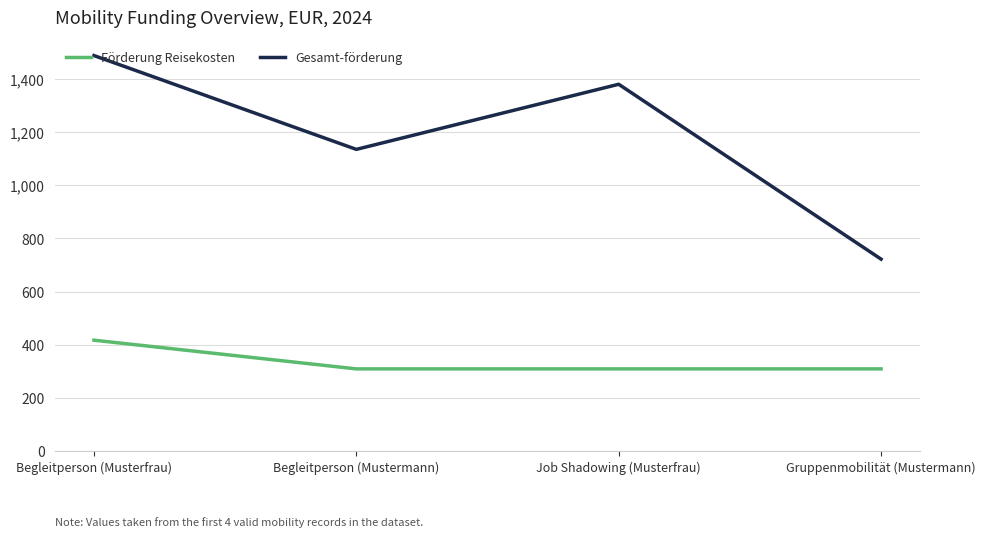

Is the value of Gesamt-förderung at Begleitperson (Mustermann) greater than the value of Förderung Reisekosten at Gruppenmobilität (Mustermann)?

Yes